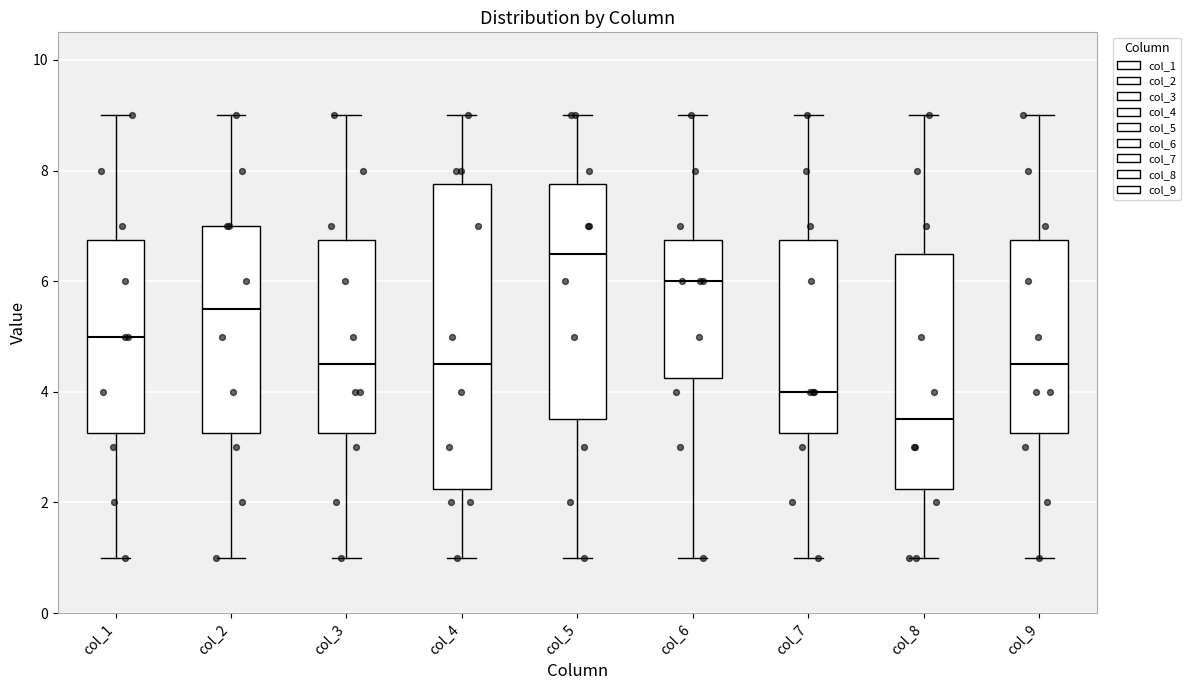

Reading left to right, transcribe this box plot: for each box, give where its median line is, the range the box spans, and where its two whiskers end, as read against the y-axis. The values are not printed on the chart, so give them approximately, as read against the axis.

col_1: median 5.0, box 3.2 to 6.8, whiskers 1.0 to 9.0
col_2: median 5.6, box 3.2 to 7.0, whiskers 1.0 to 9.0
col_3: median 4.6, box 3.2 to 6.8, whiskers 1.0 to 9.0
col_4: median 4.6, box 2.2 to 7.8, whiskers 1.0 to 9.0
col_5: median 6.6, box 3.6 to 7.8, whiskers 1.0 to 9.0
col_6: median 6.0, box 4.2 to 6.8, whiskers 1.0 to 9.0
col_7: median 4.0, box 3.2 to 6.8, whiskers 1.0 to 9.0
col_8: median 3.6, box 2.2 to 6.6, whiskers 1.0 to 9.0
col_9: median 4.6, box 3.2 to 6.8, whiskers 1.0 to 9.0